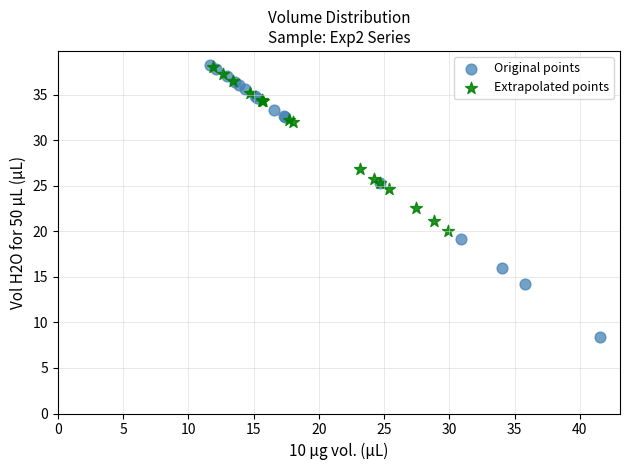

Which series reaches the minimum Y coordinate?

Original points